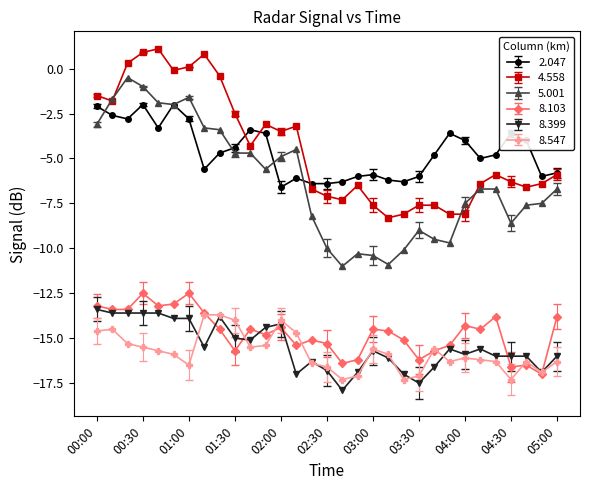

What is the value of the 8.399 point at the 11th from the left?

-15.1